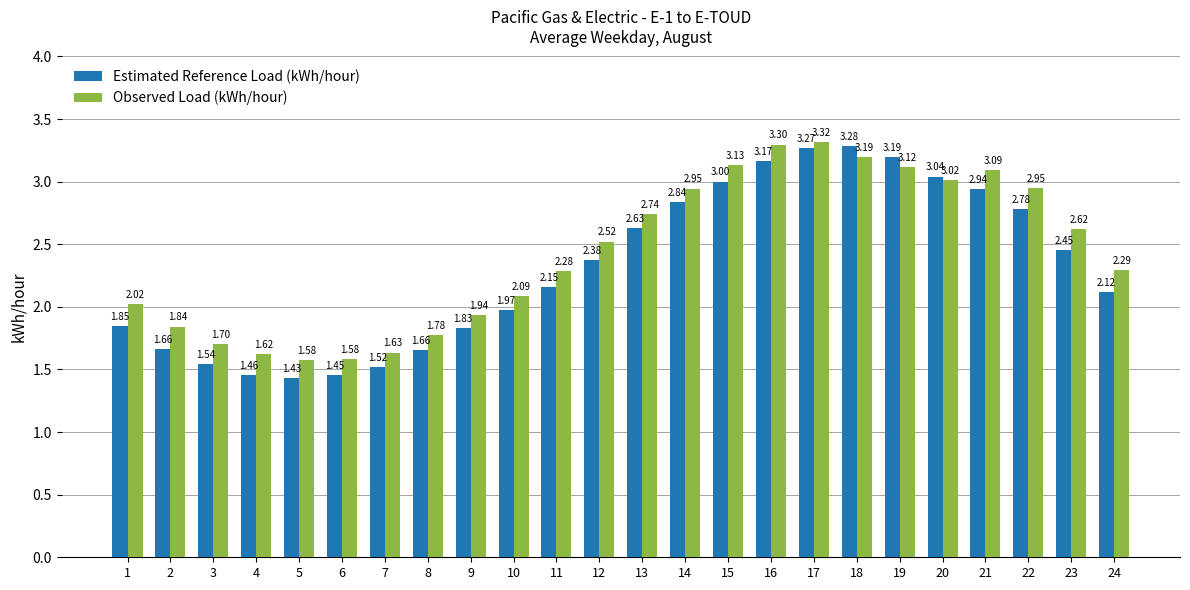

How many values in the Observed Load (kWh/hour) series are below 2?

8